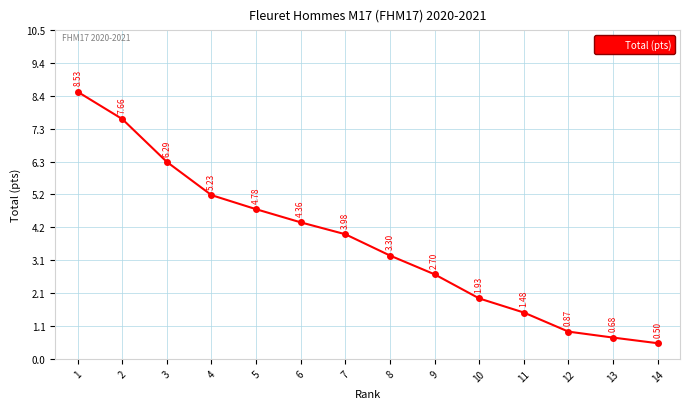

What is the change in value from 5 to 6?

-0.4